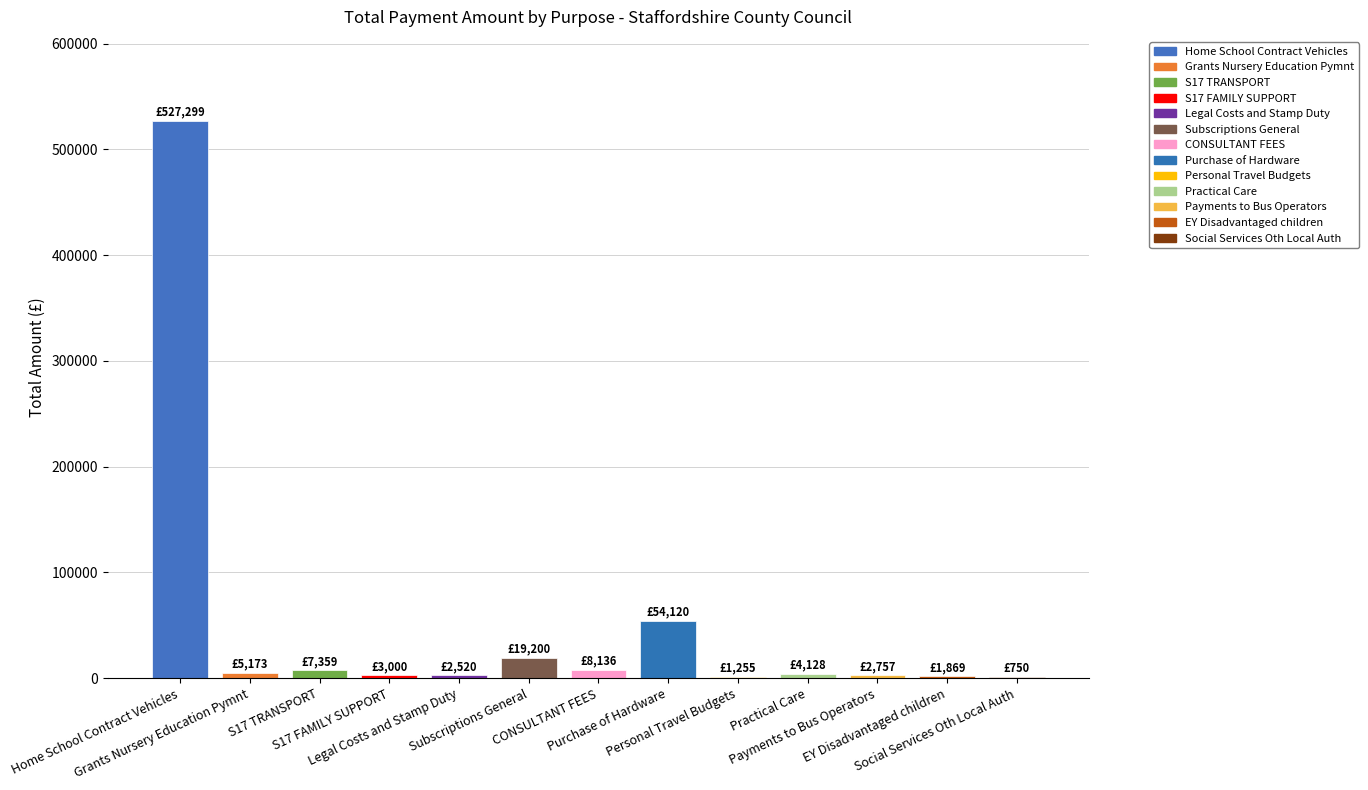

What is the maximum value shown in the chart?

527299.1